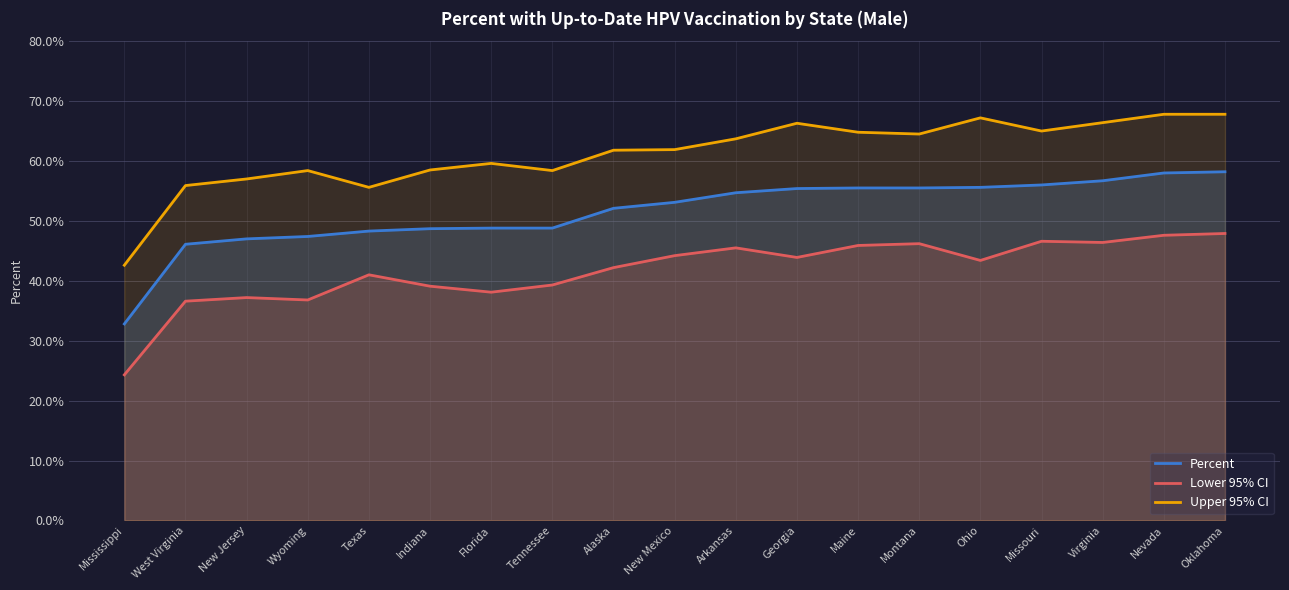

The value of Lower 95% CI at Indiana is 56.9. True or false?

False